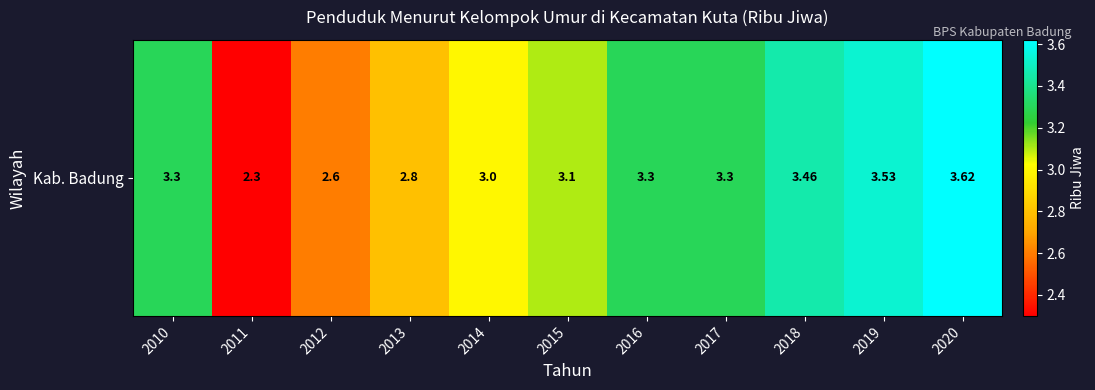

Is it true that the value at 2012 is 4.5?

False